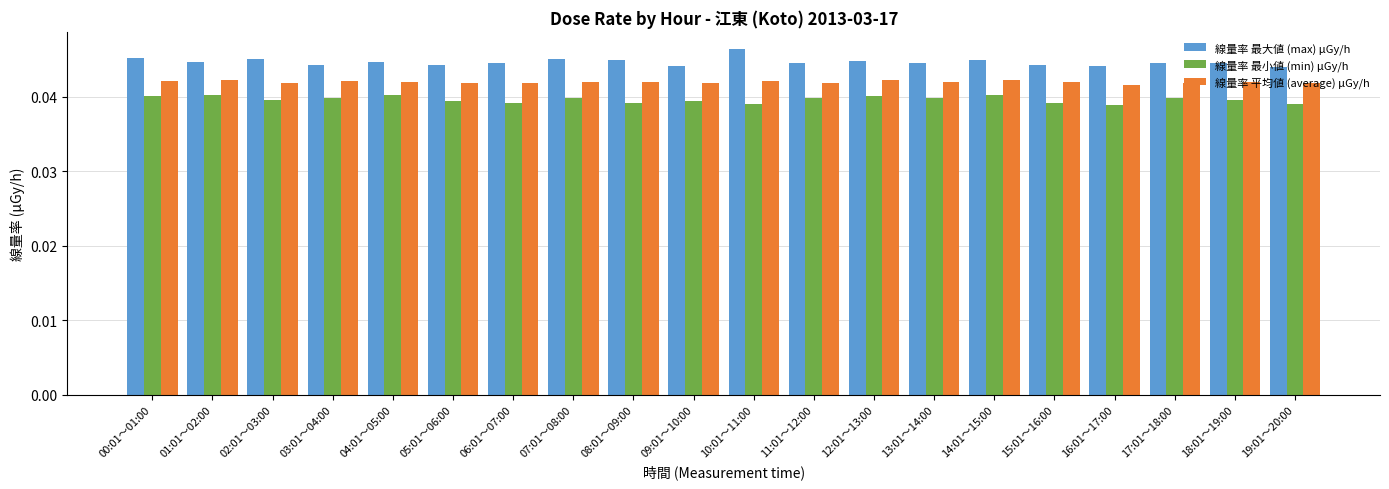

Count the 線量率 最小値 (min) μGy/h values in the range 0 to 1.

20